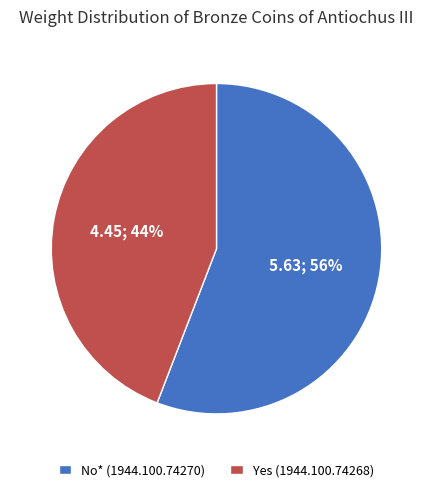

Approximately how many times larger is the value at No* (1944.100.74270) compared to Yes (1944.100.74268)?

1.3